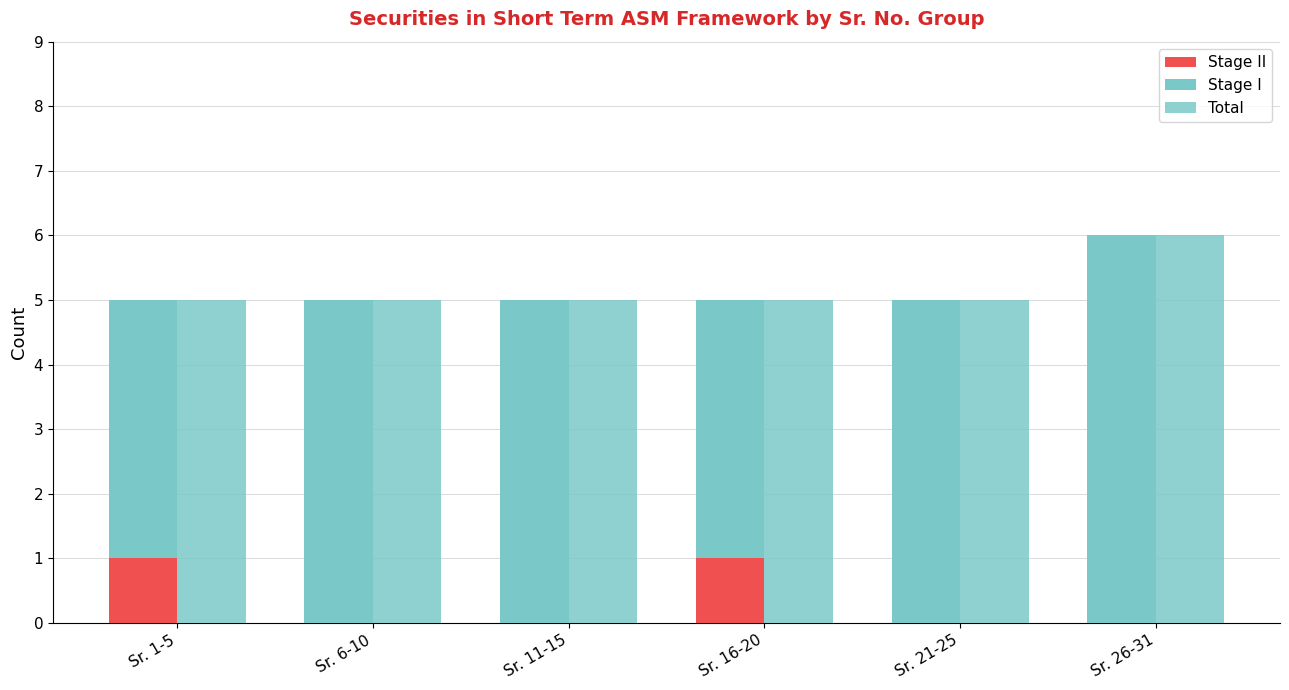

At which label does Stage I reach its minimum?

Sr. 1-5